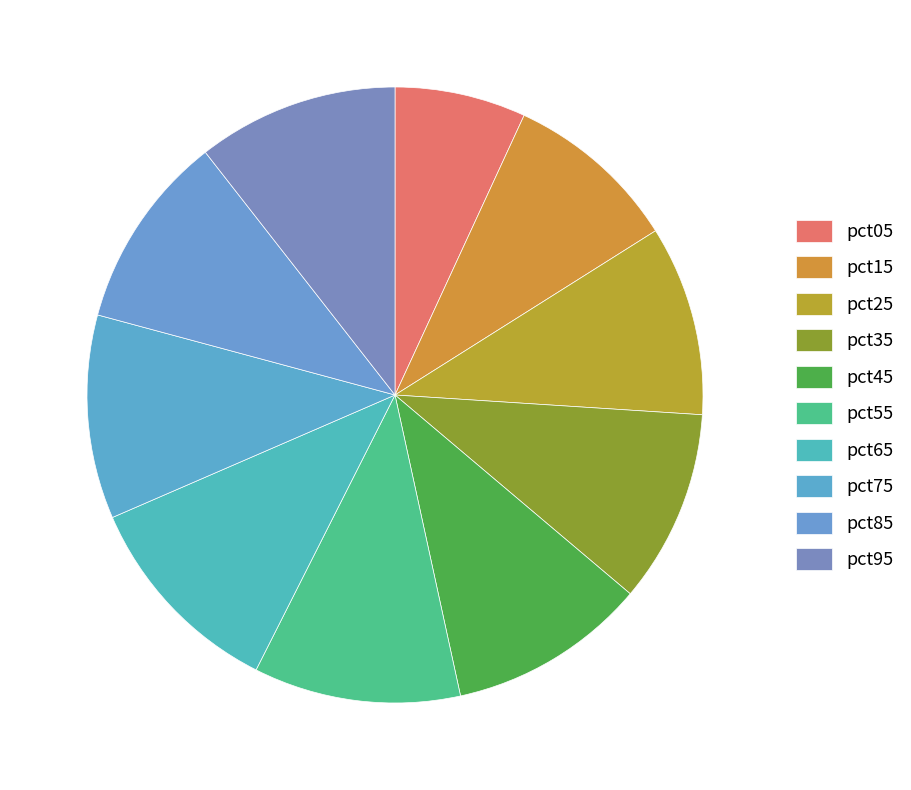

To the nearest percent, what percentage of the pie is pct95?

11%